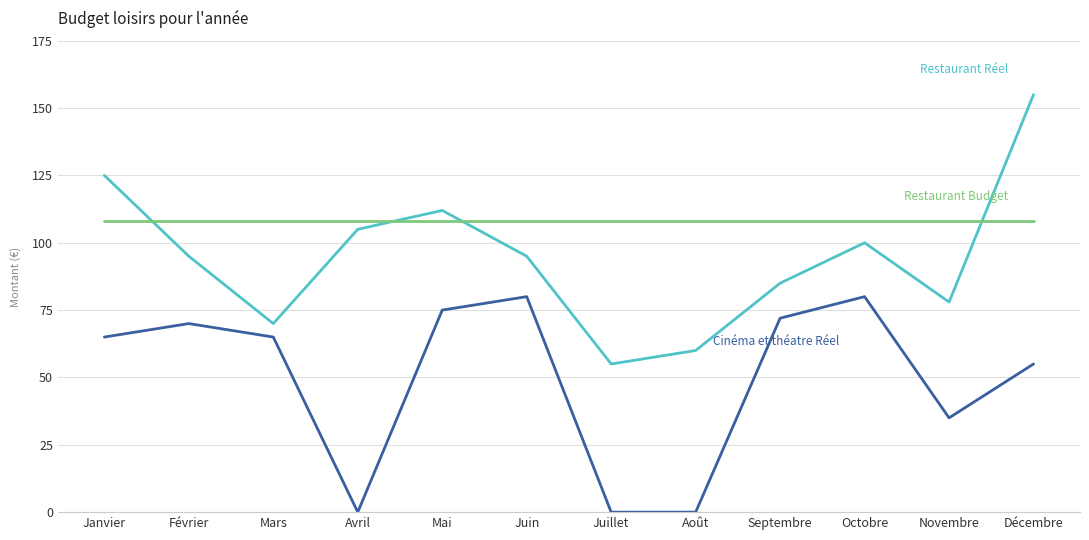

What position from the left is Août?

8